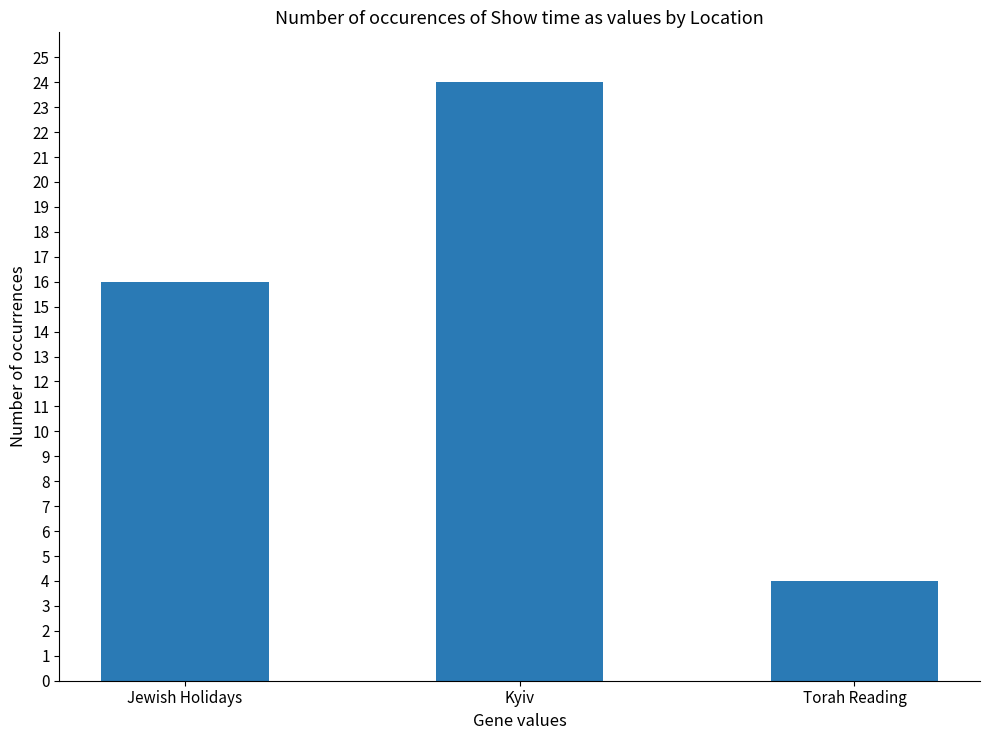

Where is the data nearest to the value 14?

Jewish Holidays